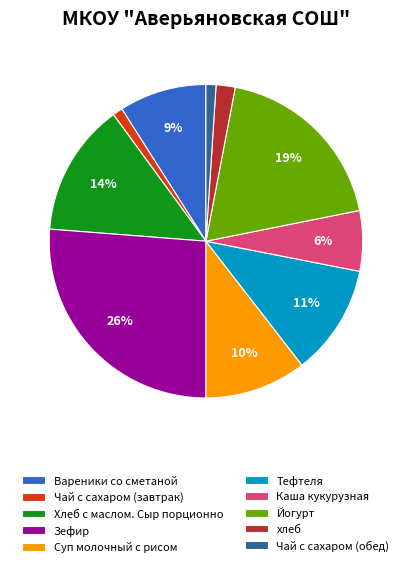

True or false: Чай с сахаром (обед) accounts for 1% of the total.

True